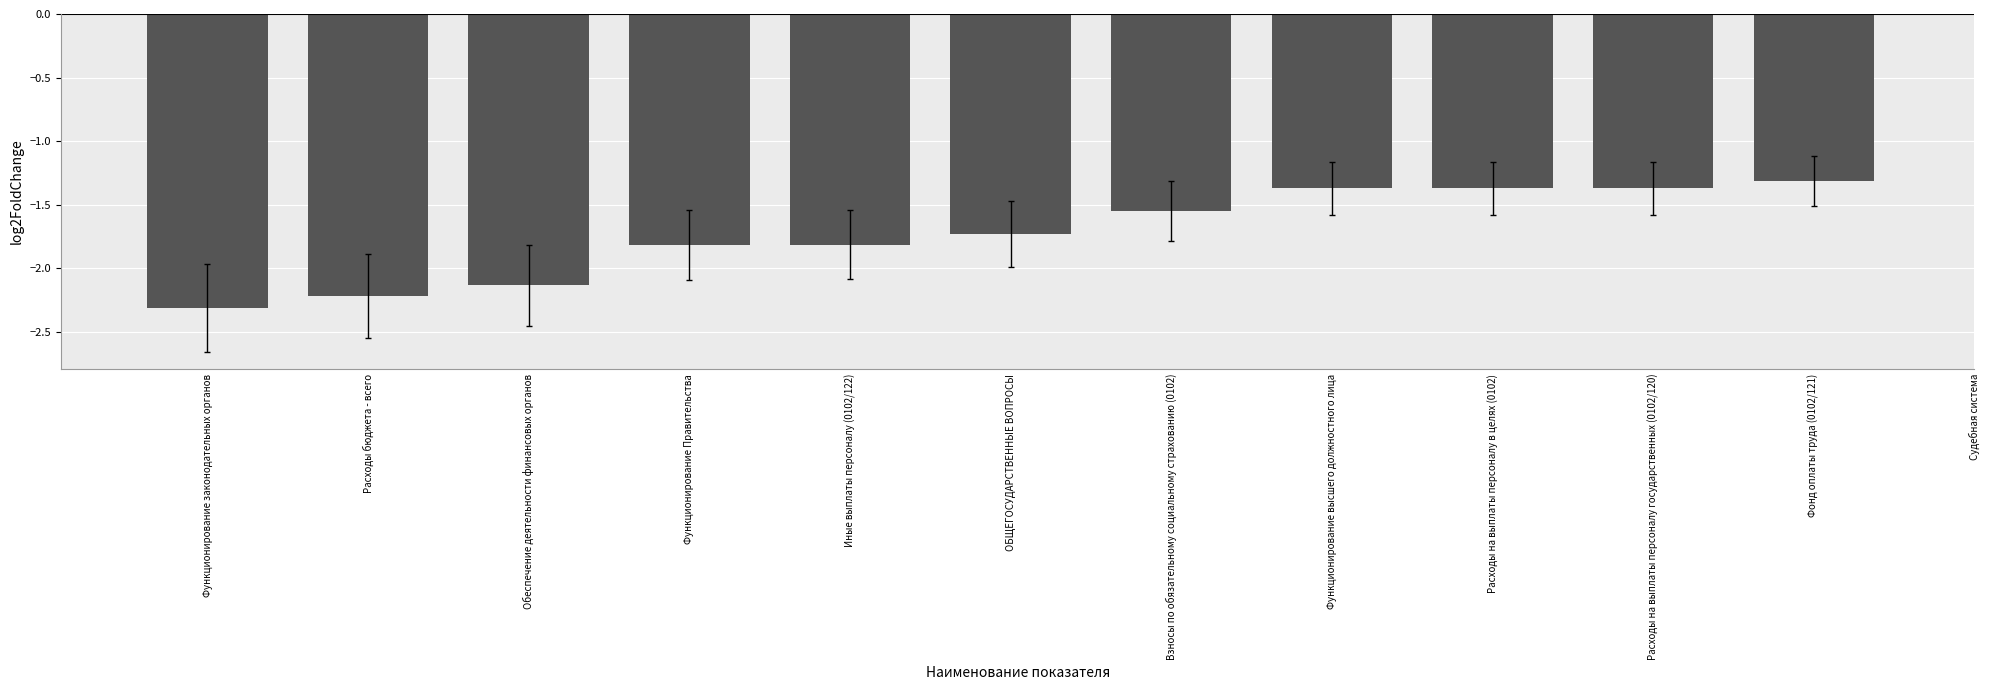

How many categories are shown in the chart?

11